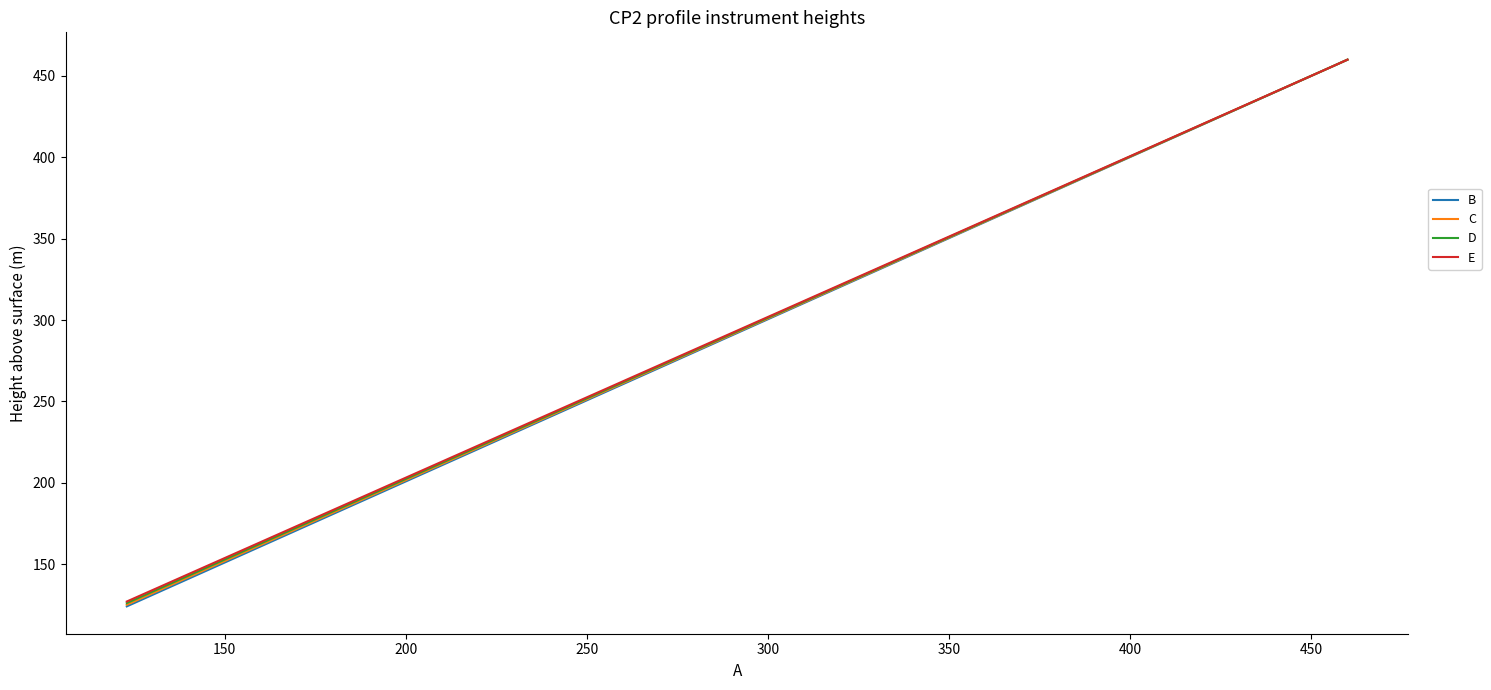

Does the chart display data point markers on the line(s)?

No